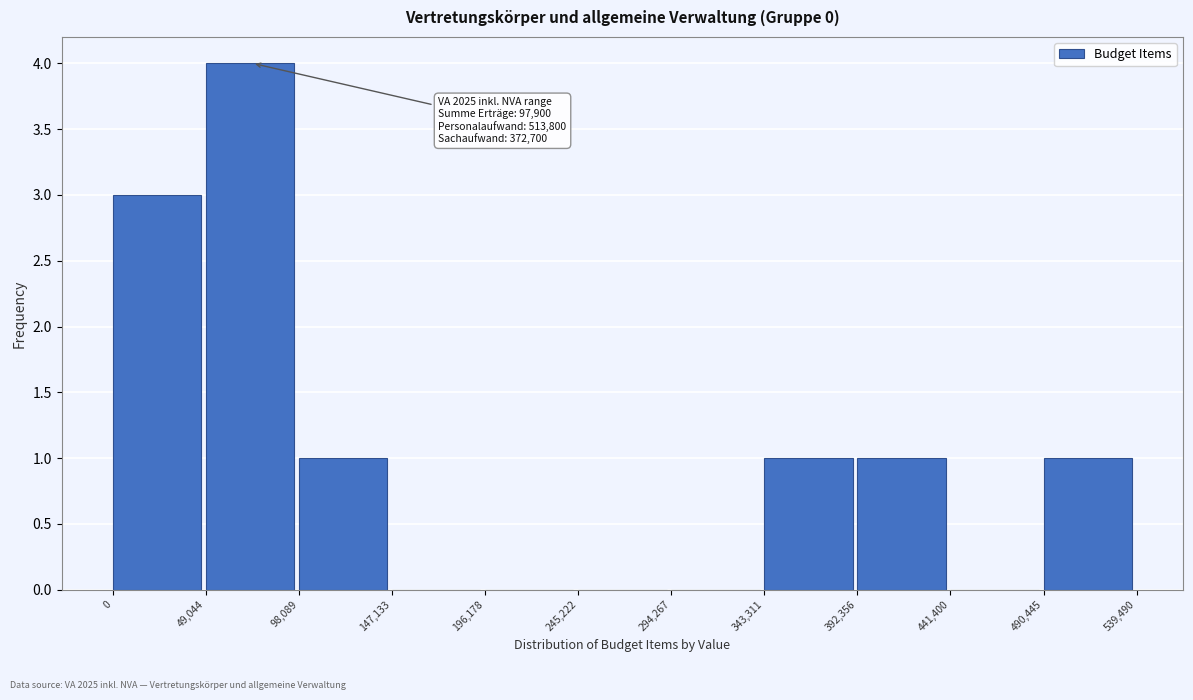

Over which range of the x-axis is the bar tallest?

49,044 to 98,089